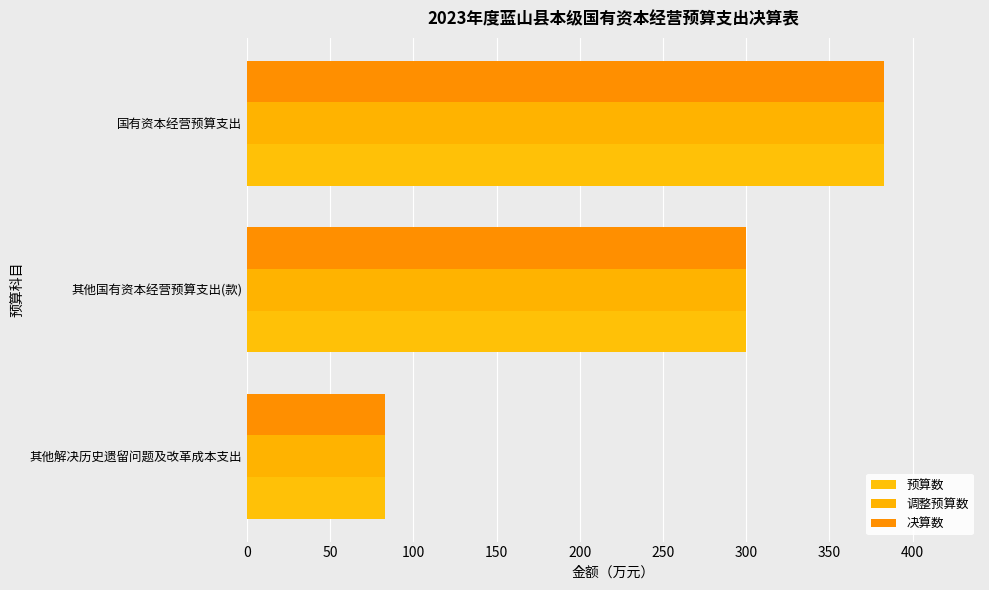

How many values in the 预算数 series are below 300?

1